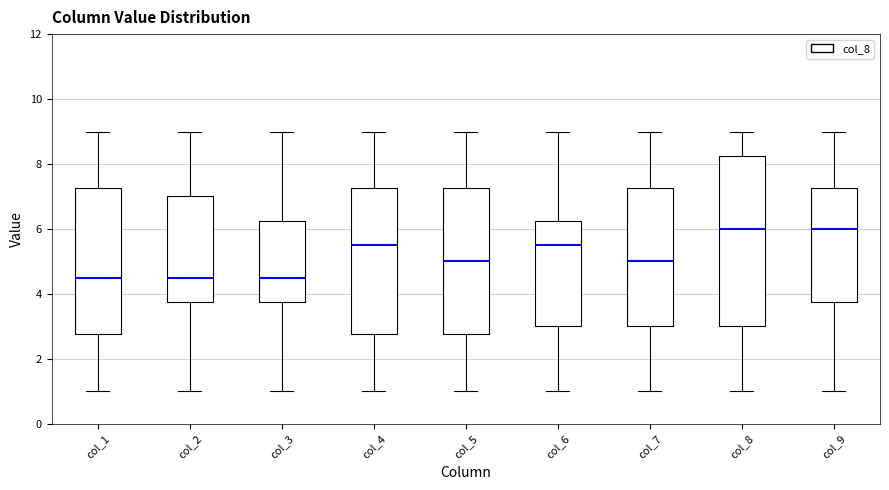

Reading left to right, read every box against the y-axis: the position of its median line, the range the box covers, and the ends of its whiskers. The values are not printed on the chart, so give them approximately, as read against the axis.

col_1: median 4.6, box 2.8 to 7.2, whiskers 1.0 to 9.0
col_2: median 4.6, box 3.8 to 7.0, whiskers 1.0 to 9.0
col_3: median 4.6, box 3.8 to 6.2, whiskers 1.0 to 9.0
col_4: median 5.6, box 2.8 to 7.2, whiskers 1.0 to 9.0
col_5: median 5.0, box 2.8 to 7.2, whiskers 1.0 to 9.0
col_6: median 5.6, box 3.0 to 6.2, whiskers 1.0 to 9.0
col_7: median 5.0, box 3.0 to 7.2, whiskers 1.0 to 9.0
col_8: median 6.0, box 3.0 to 8.2, whiskers 1.0 to 9.0
col_9: median 6.0, box 3.8 to 7.2, whiskers 1.0 to 9.0